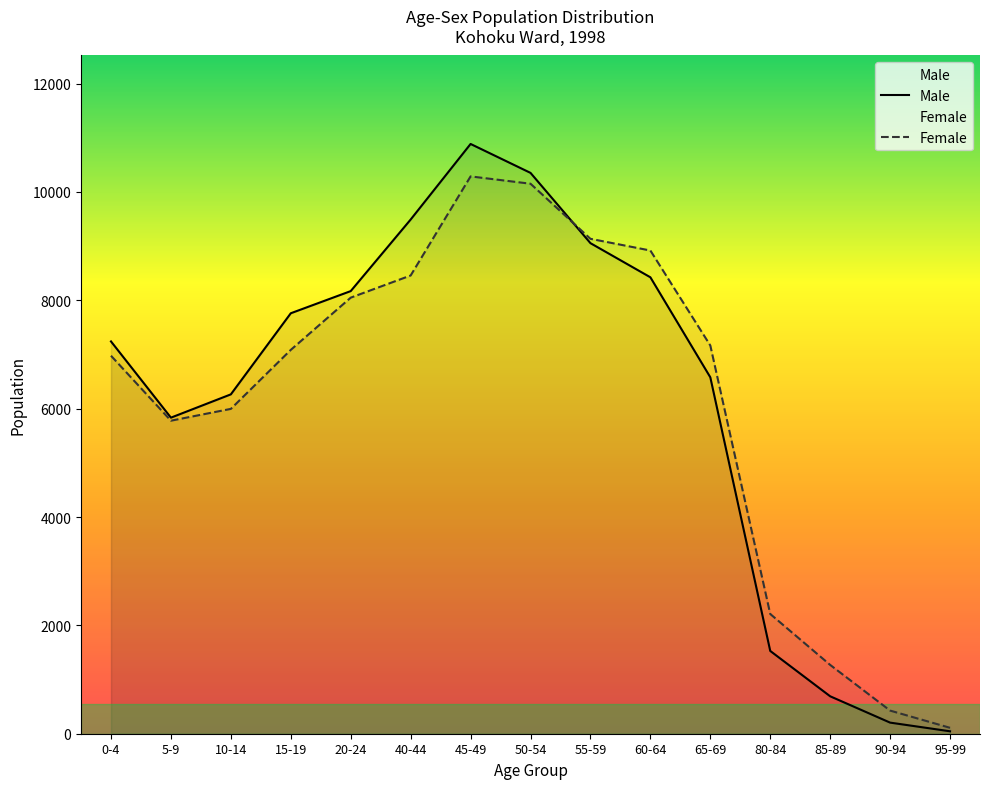

How many categories are shown in the chart?

15